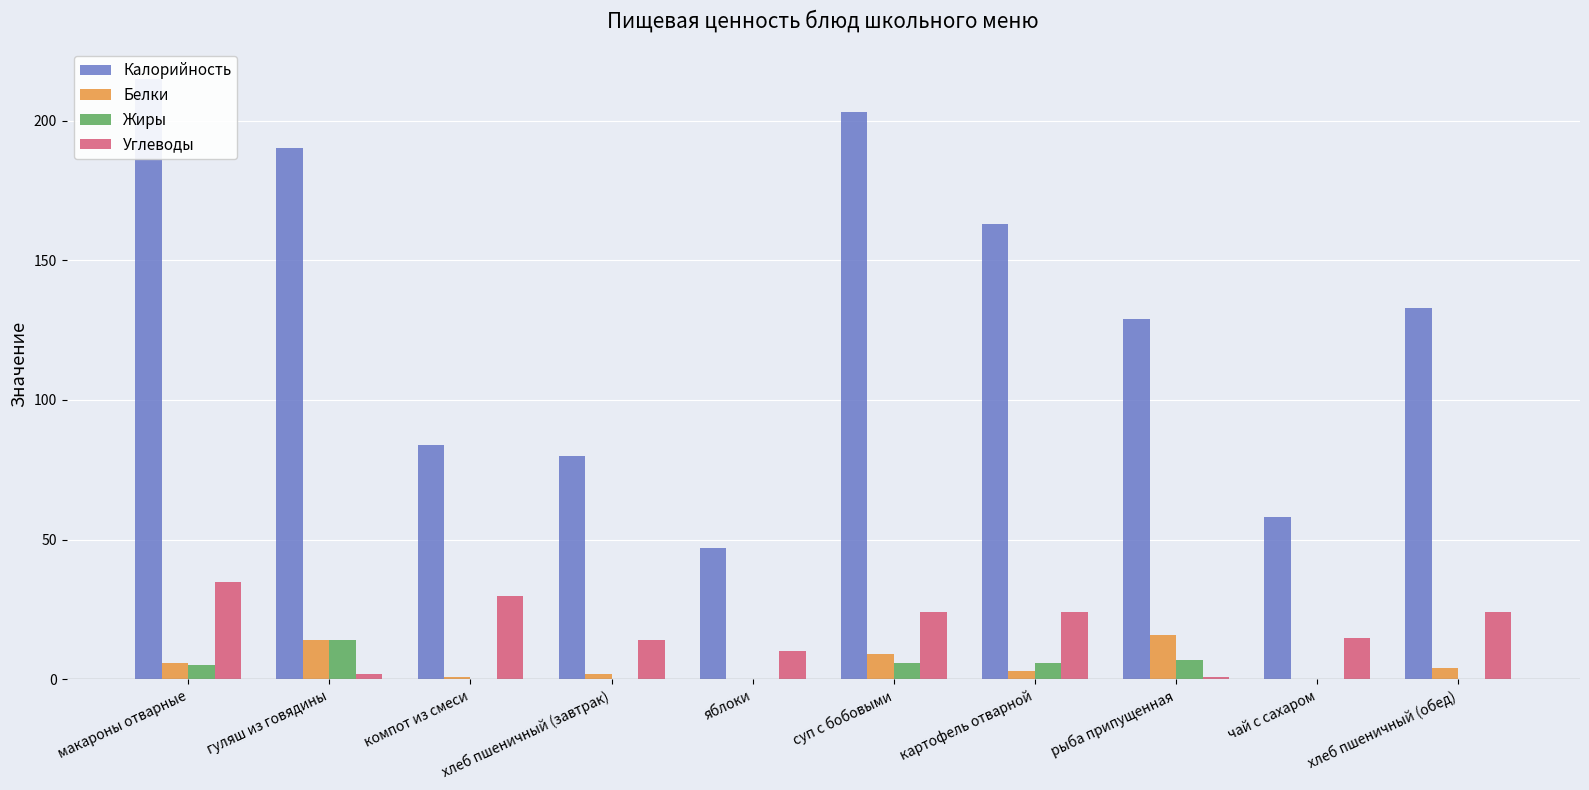

The Углеводы series shows 40 at суп с бобовыми. True or false?

False